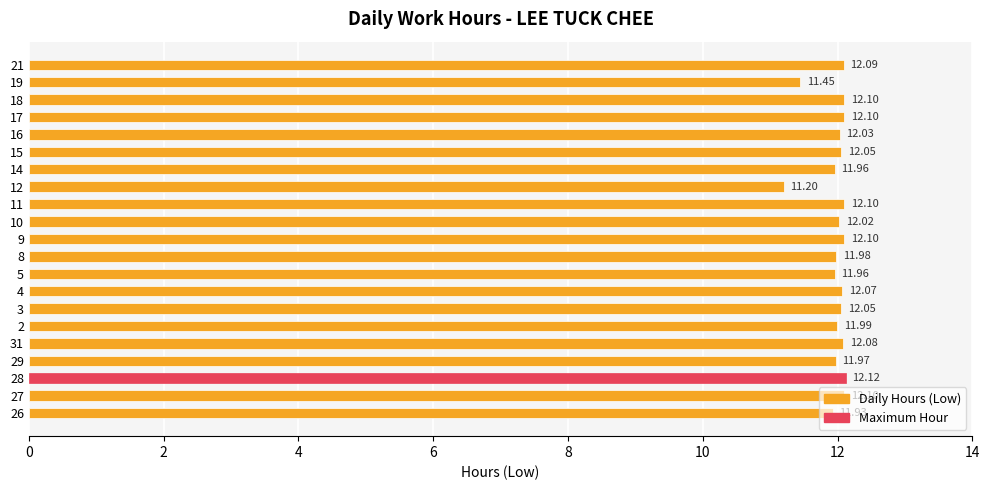

What is the average value?

12.0